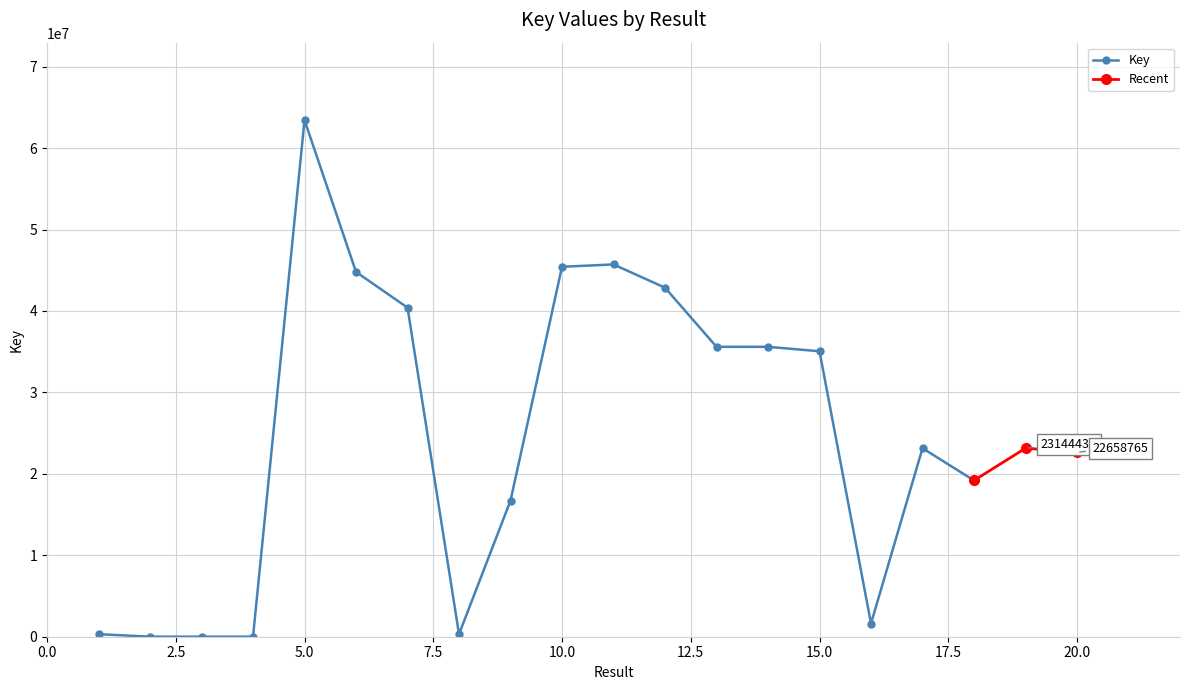

At which category does the chart reach its minimum across all series?

3